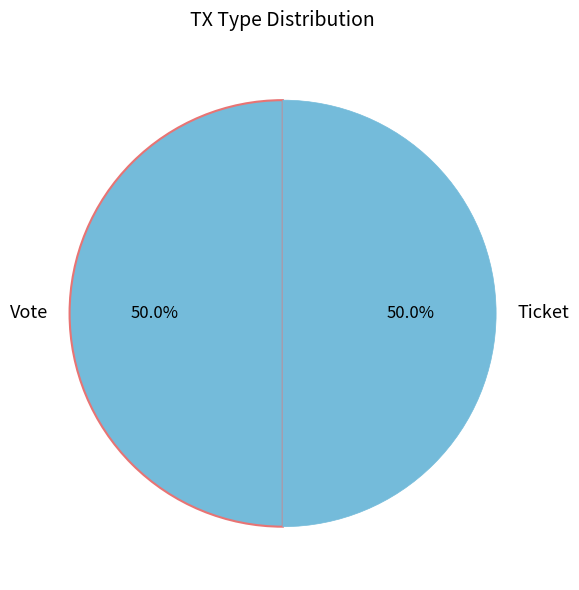

Combined, what portion of the pie is Vote and Ticket?

100.0%